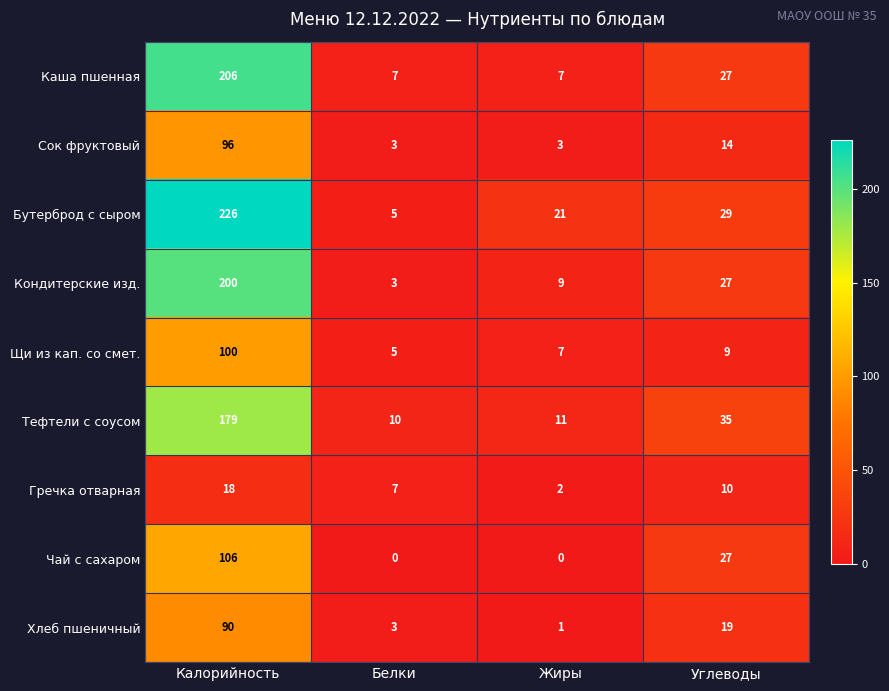

Where does the Тефтели с соусом series first go above 35?

Калорийность